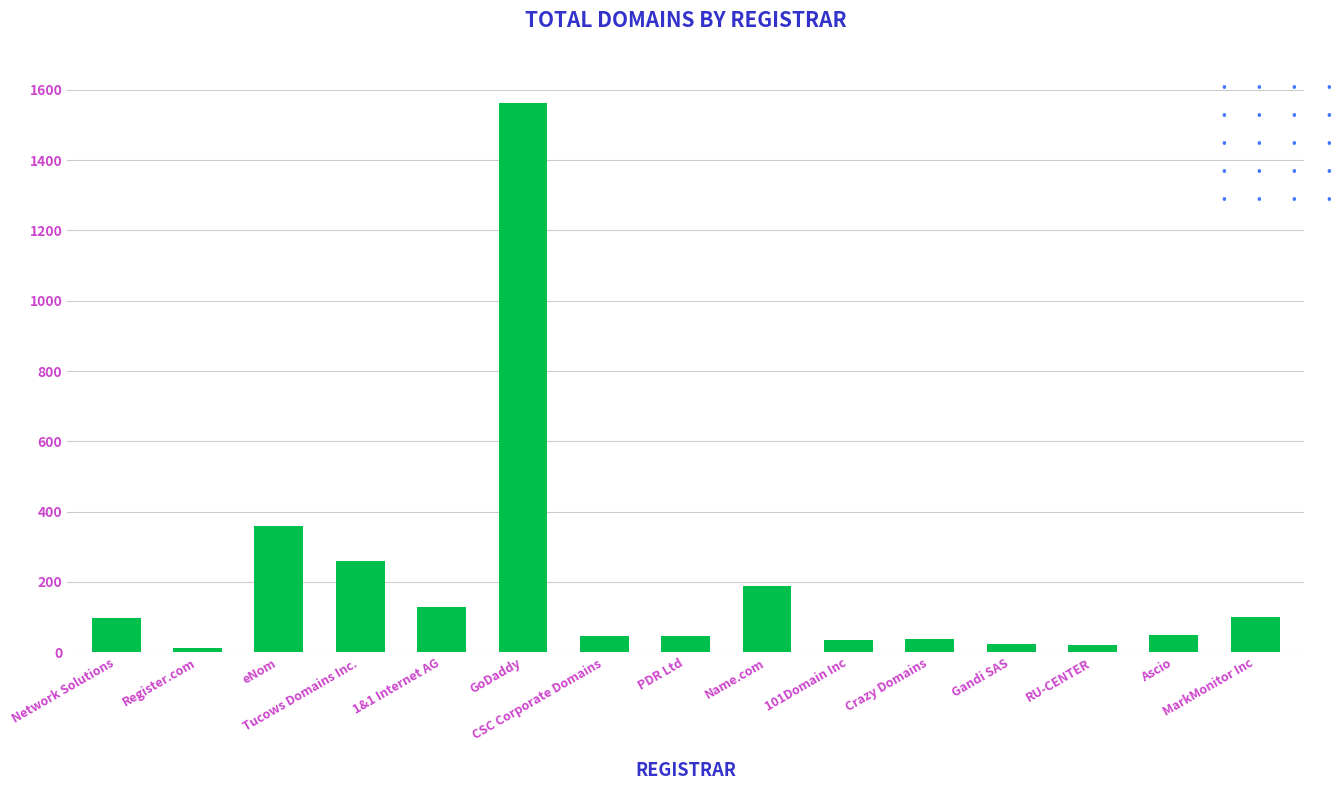

What is the greatest value displayed?

1562